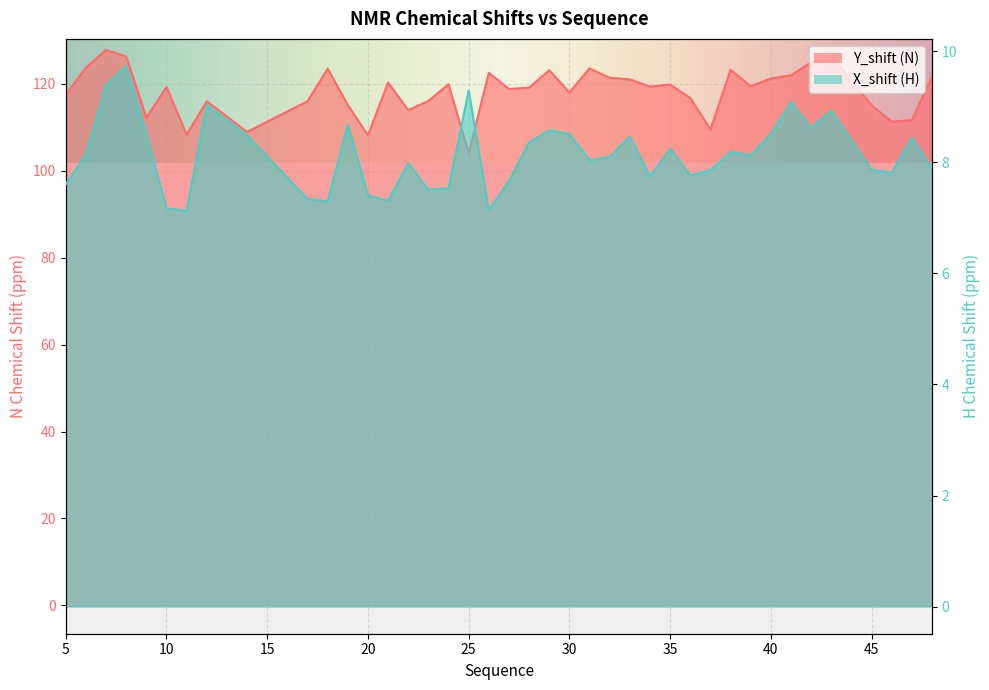

Between 25 and 27, which series saw the biggest shift?

Y_shift